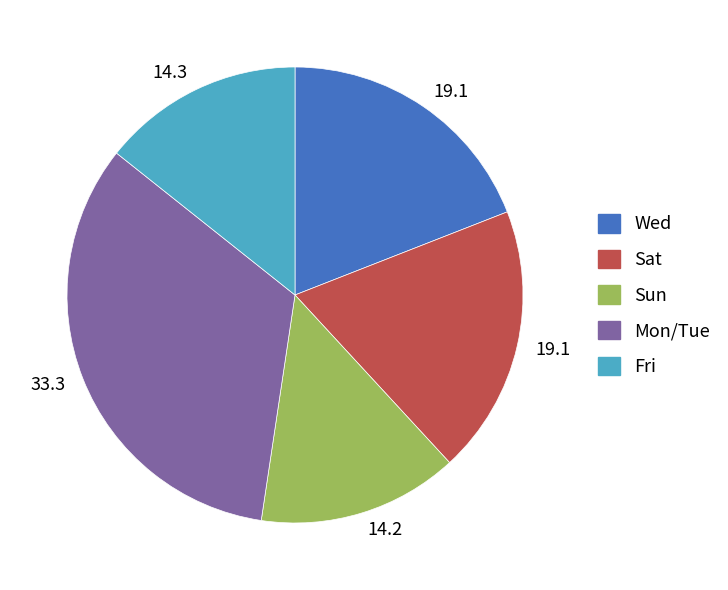

Is there a majority slice in this chart?

No